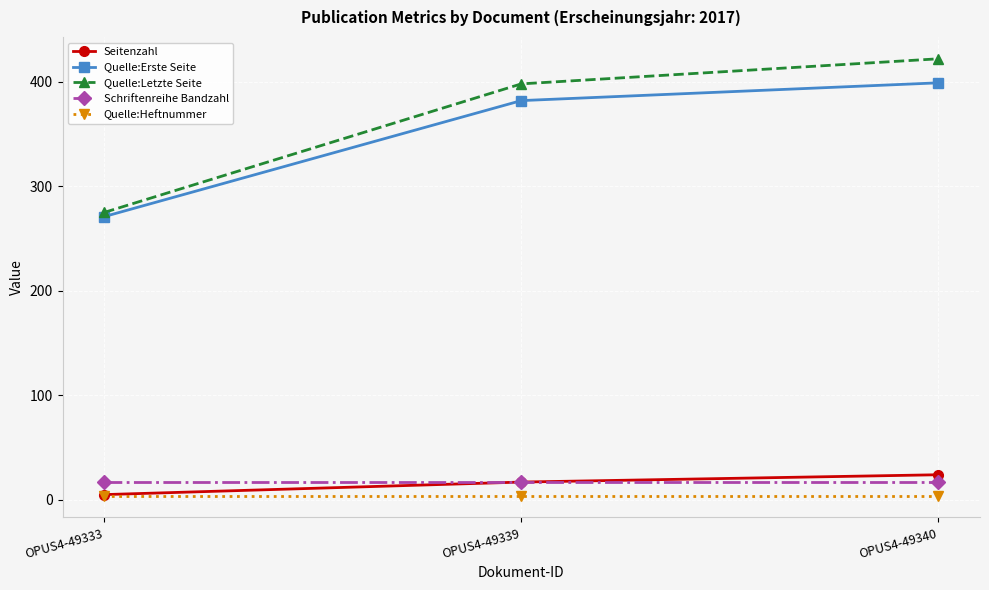

What is the highest value of the Schriftenreihe Bandzahl series?

17